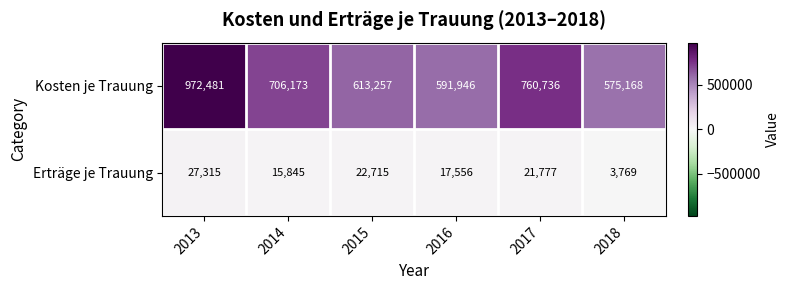

Reading right to left, transcribe all the data shown in this chart.

Kosten je Trauung: 2018=575168	2017=760736	2016=591946	2015=613257	2014=706173	2013=972481
Erträge je Trauung: 2018=3769	2017=21777	2016=17556	2015=22715	2014=15845	2013=27315